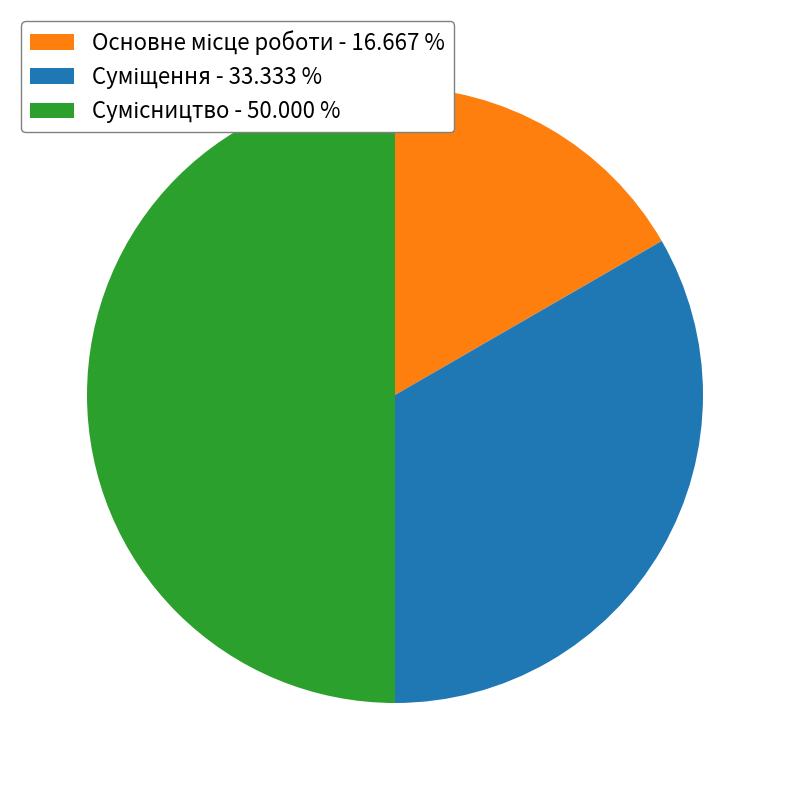

Count the number of slices in the pie.

3